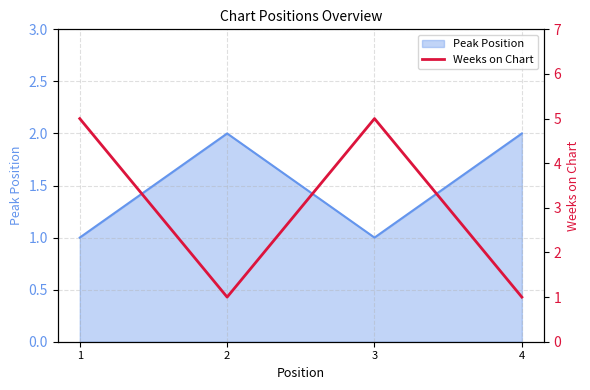

True or false: Peak Position has a value of 2 at 4.

True